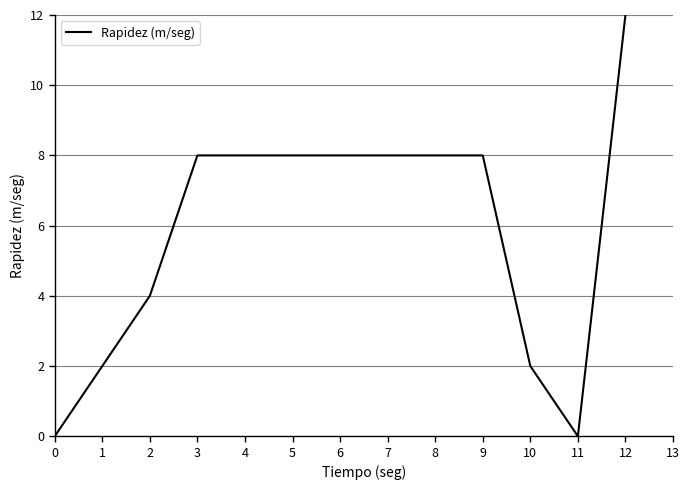

Between 10 and 2, which is larger?

2